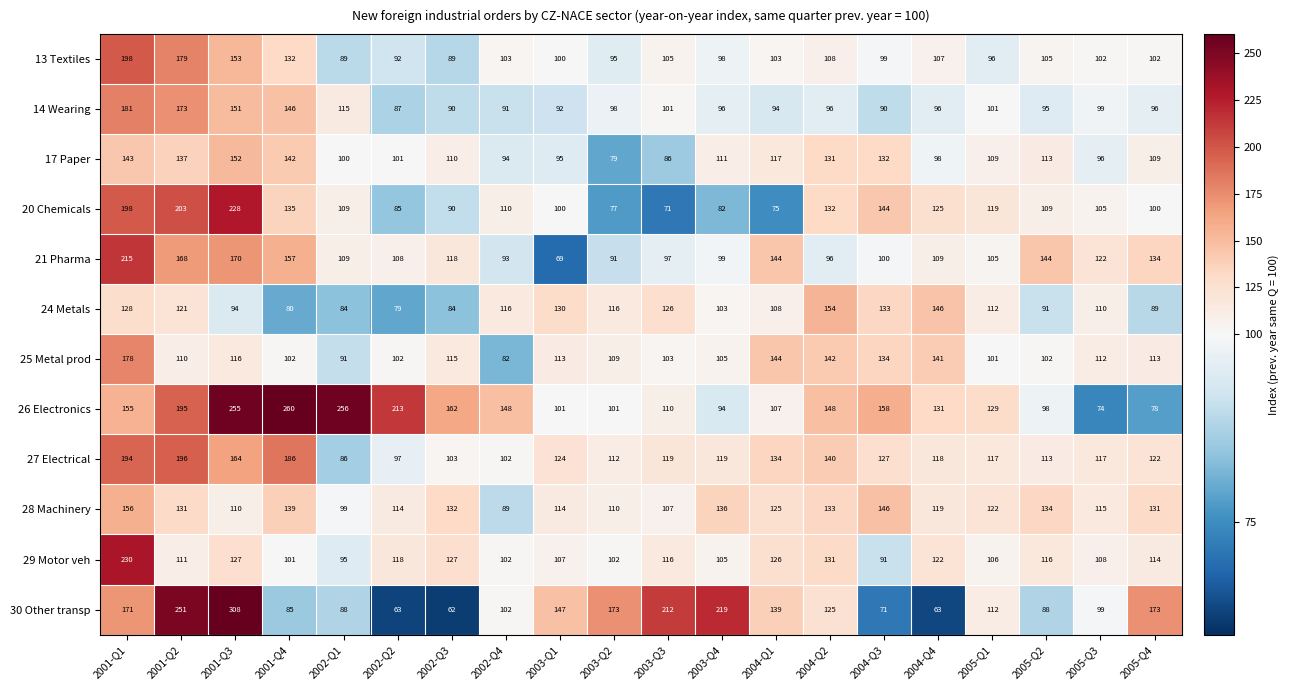

True or false: 24 Metals has a value of 133 at 2004-Q3.

True